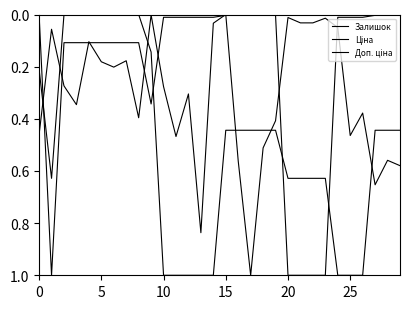

How many lines are shown in the chart?

3